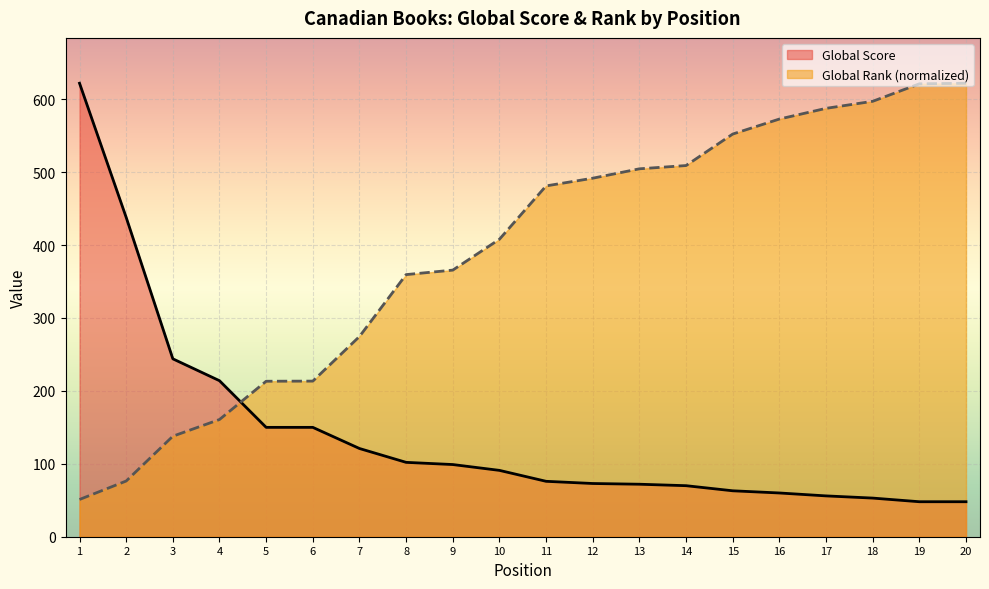

True or false: Global Rank (scaled) and Global Score intersect in this chart.

True